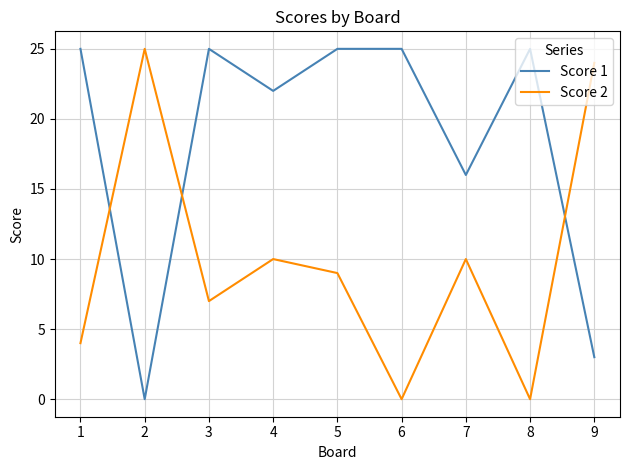

Where is Score 1 nearest to the value 12?

7